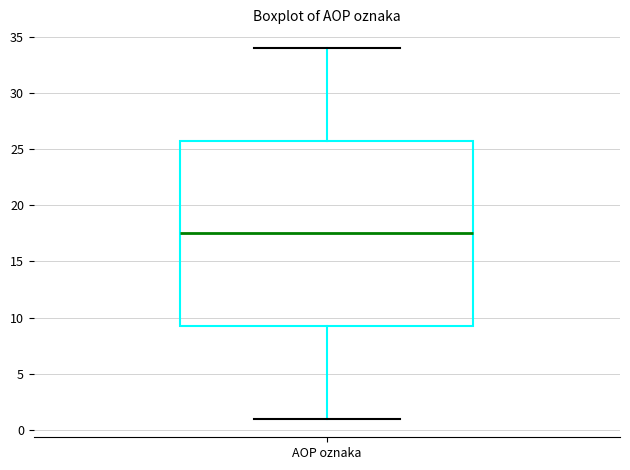

Transcribe this box plot: give where the median line is, the range the box spans, and where the two whiskers end, as read against the y-axis. The values are not printed on the chart, so give them approximately, as read against the axis.

median 17.5, box 9.5 to 26.0, whiskers 1.0 to 34.0